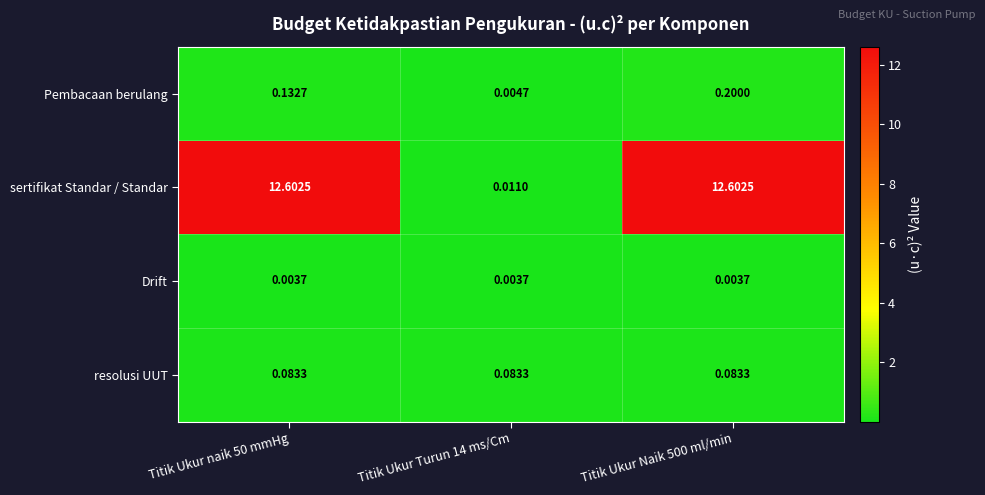

Which series has the largest range (max minus min)?

sertifikat Standar / Standar